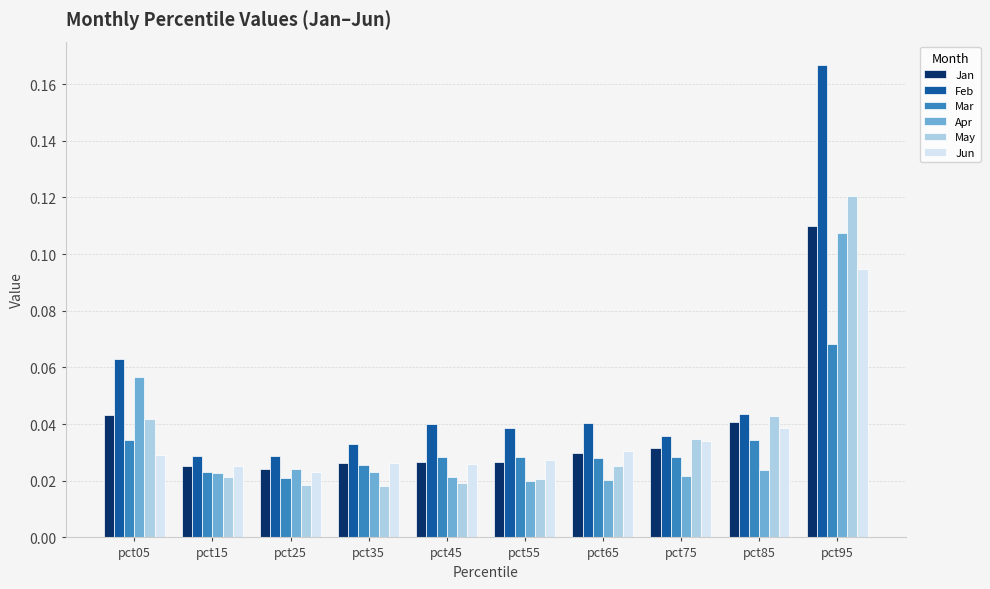

What are all the series names shown in the legend?

Jan, Feb, Mar, Apr, May, Jun